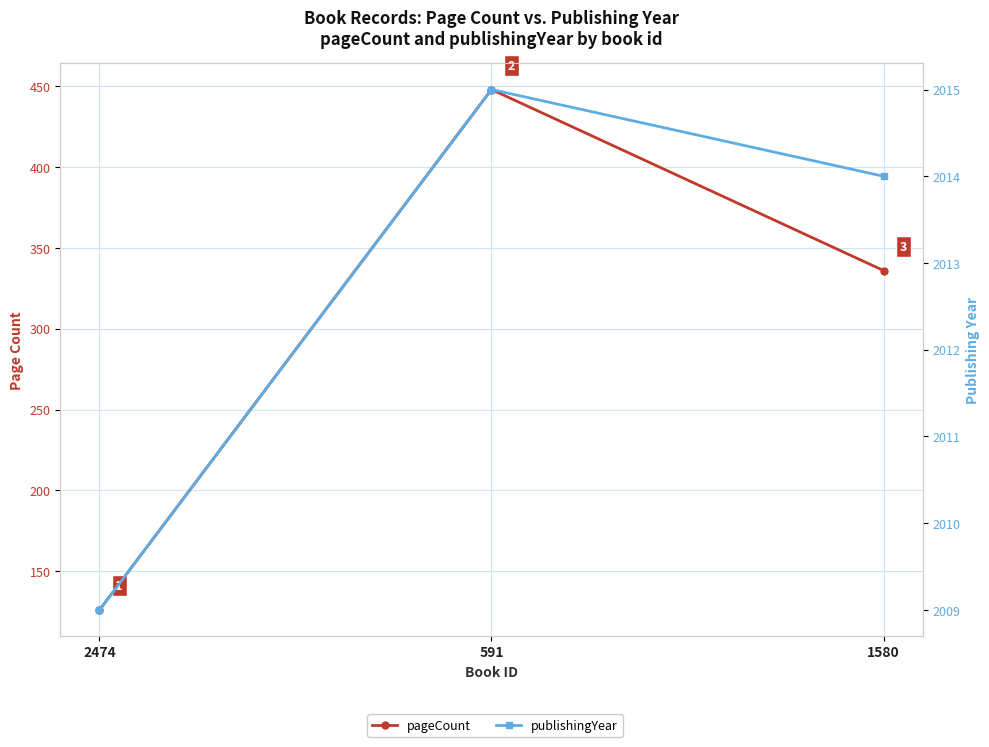

What is the difference between the publishingYear values at 591 and 2474?

6